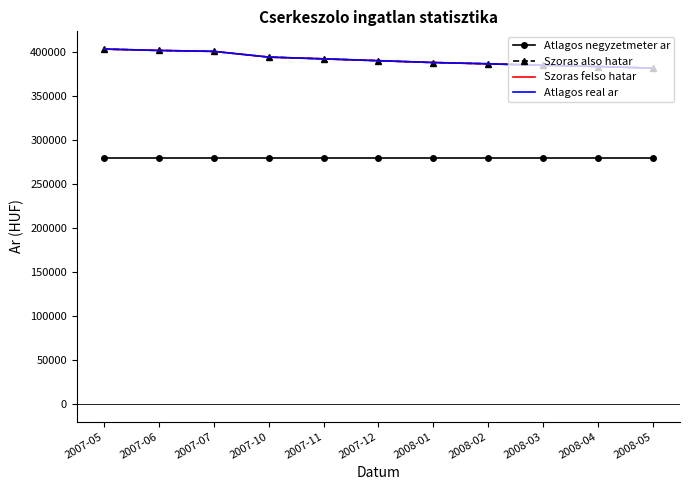

True or false: Atlagos real ar has a value of 403715 at 2007-05.

True